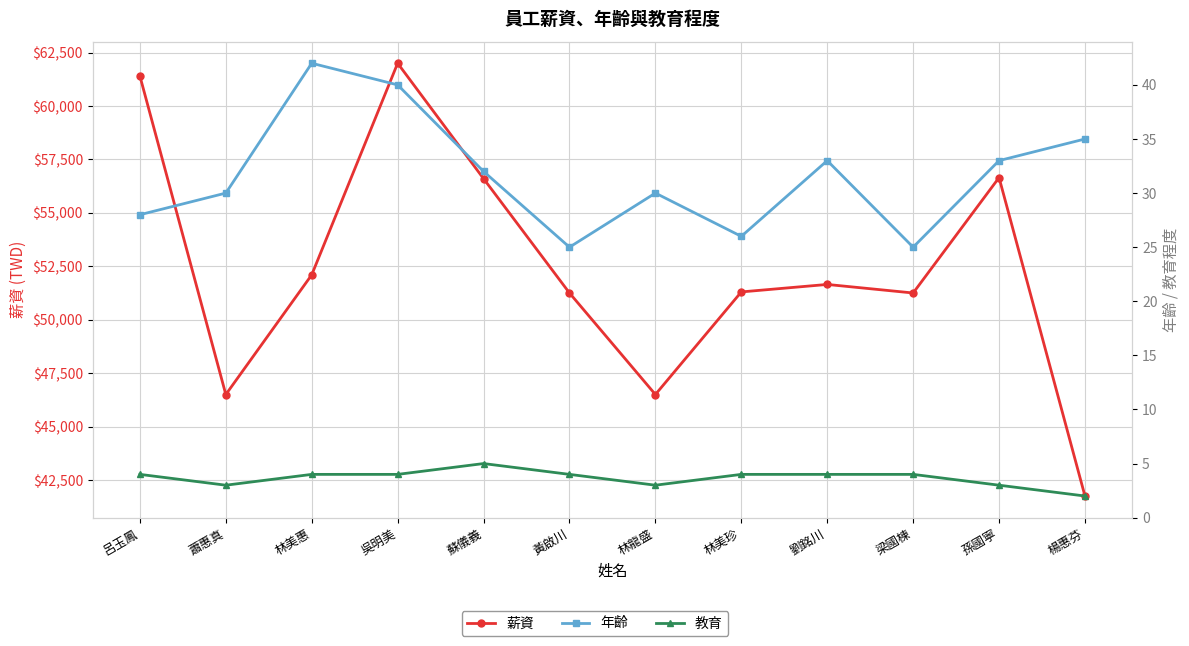

At 林美惠, list the series in order from smallest to largest.

教育, 年齡, 薪資